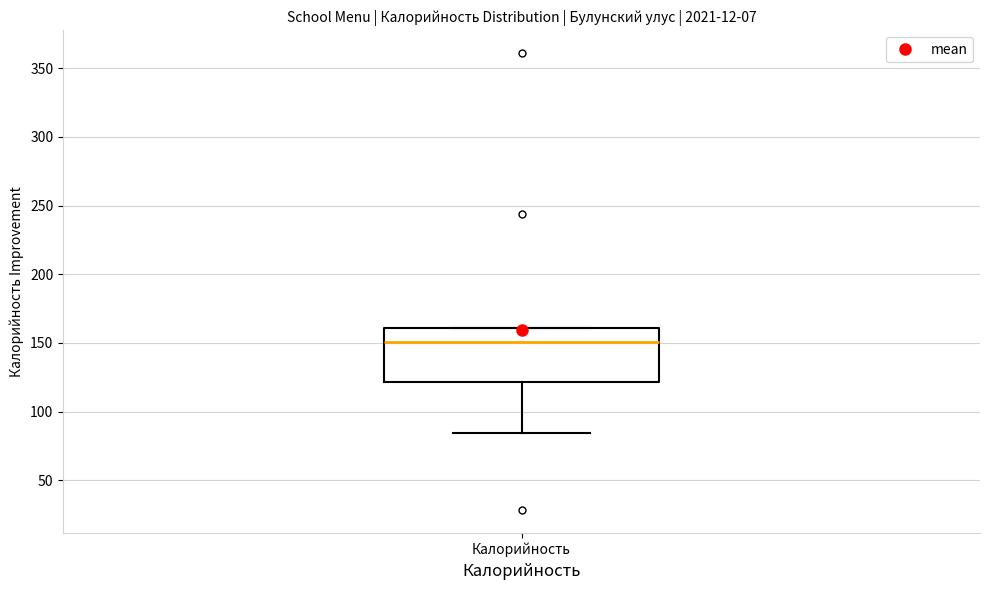

Transcribe this box plot: give where the median line is, the range the box spans, and where the two whiskers end, as read against the y-axis. The values are not printed on the chart, so give them approximately, as read against the axis.

median 150, box 120 to 160, whiskers 85 to 160